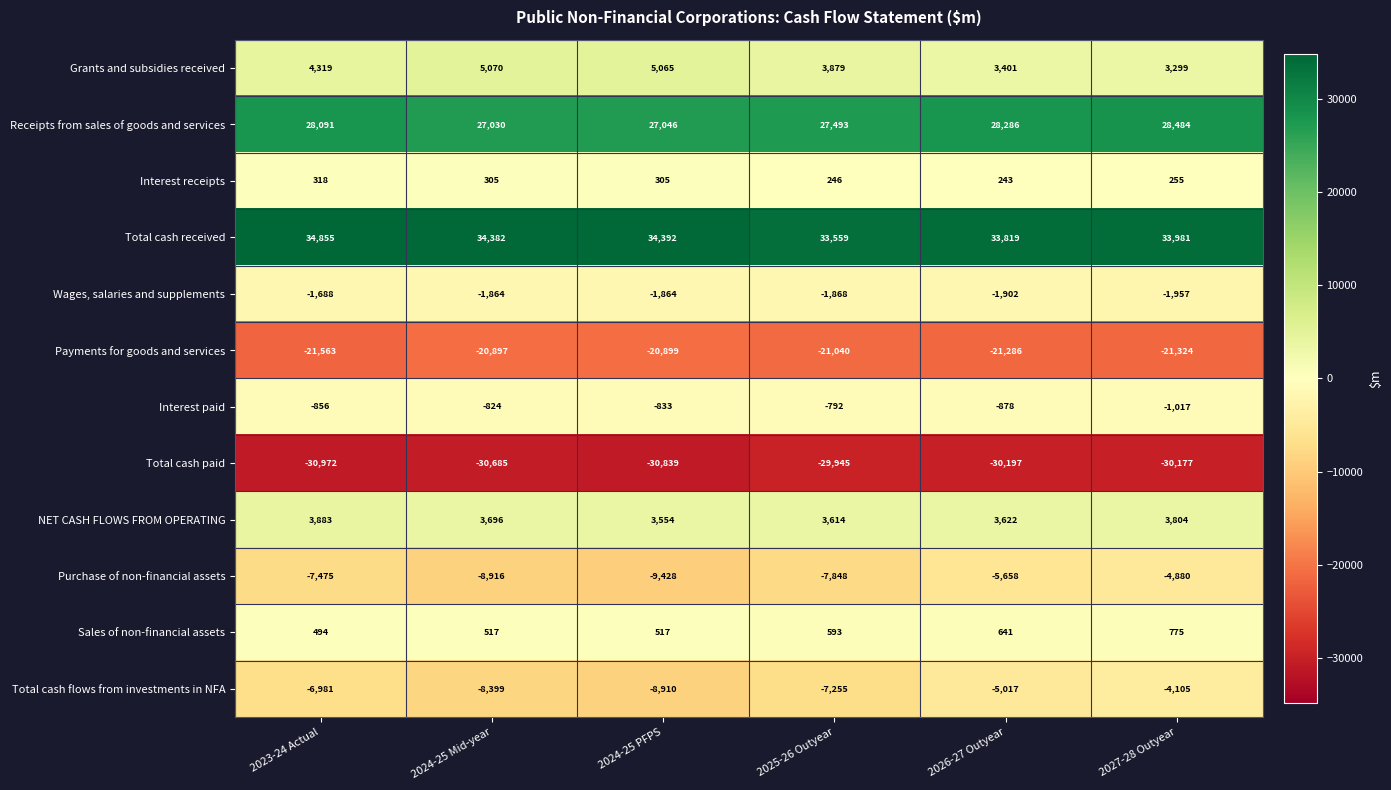

What is the average value of the Total cash flows from investments in NFA series?

-6778